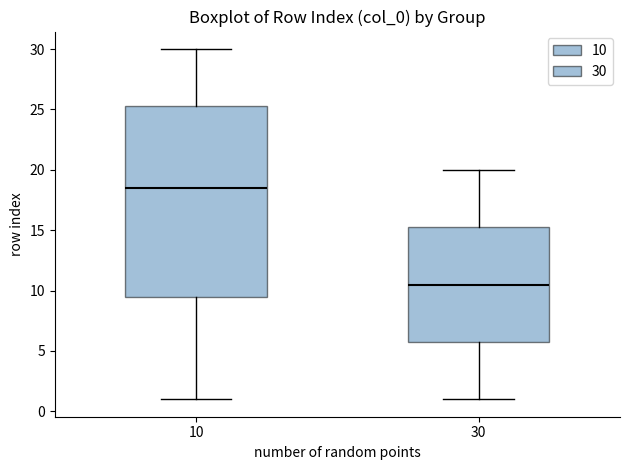

Comparing the boxes themselves (not the whiskers), which one is the tallest?

10